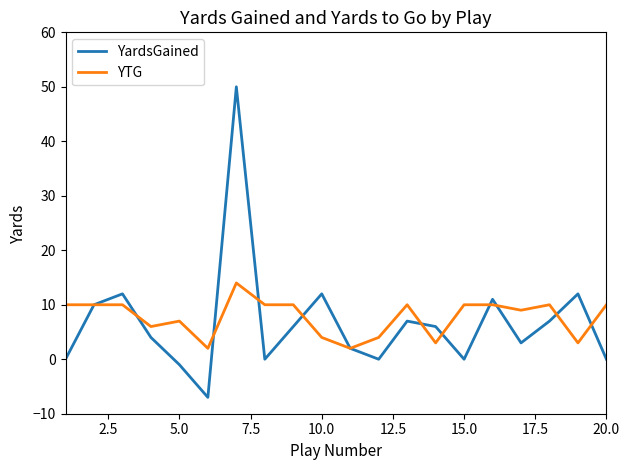

What is the difference between the maximum and minimum values in the YTG series?

12